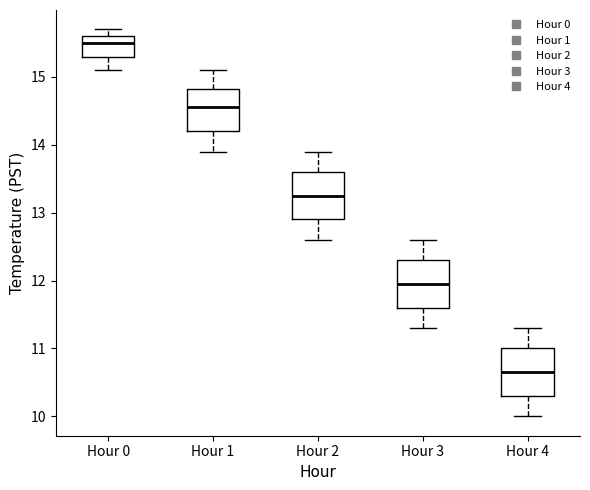

Which box's median line is the lowest?

Hour 4